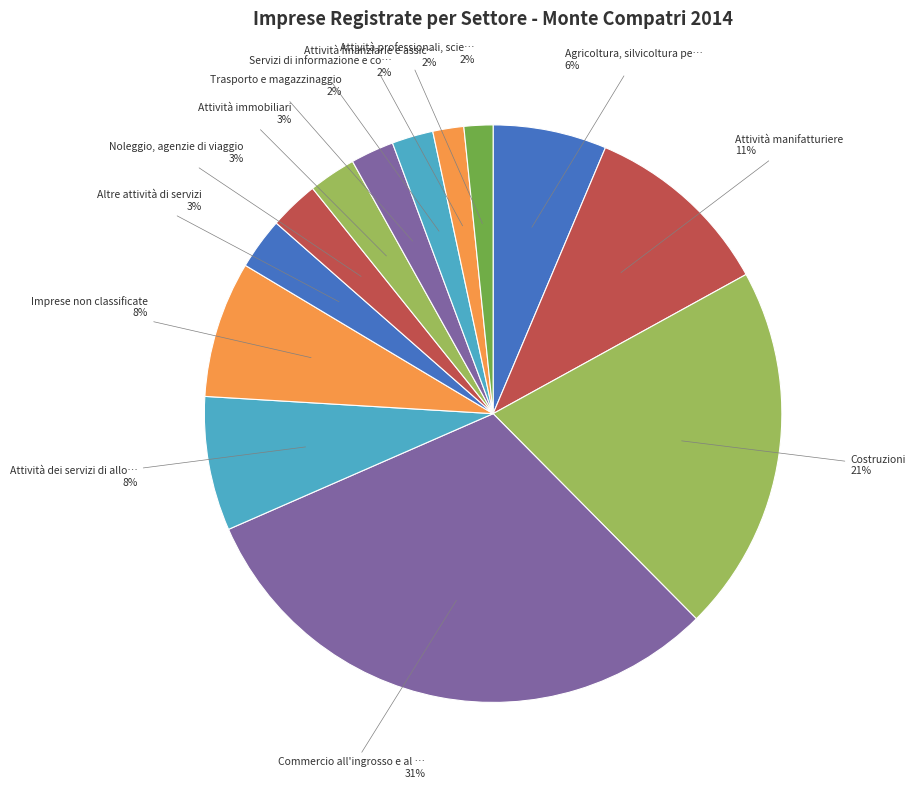

Is there any slice that represents more than half of the pie?

No